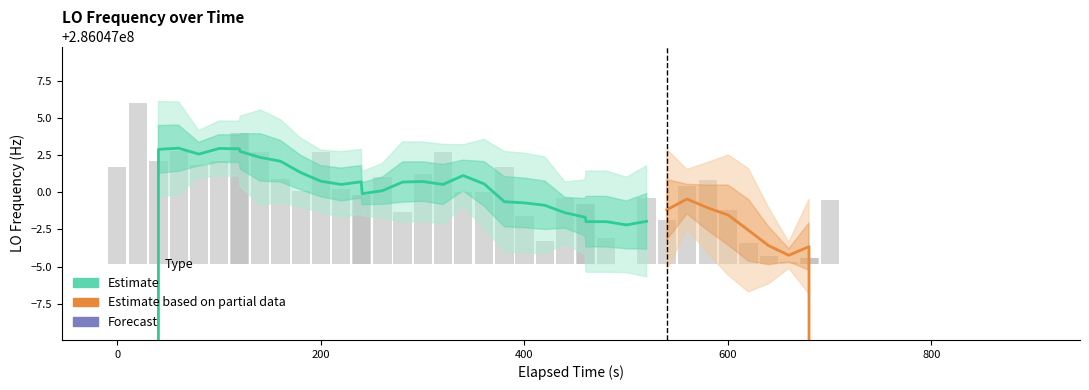

Reading left to right, transcribe all the data shown in this chart.

6.5	10.8	6.9	7.6	6.6	6.9	8.8	8.8	7.5	5.7	4.9	7.5	5.0	4.6	4.6	5.8	3.5	6.0	7.5	4.8	4.8	6.5	3.2	1.5	4.4	4.0	4.0	1.7	0.0	4.4	2.9	5.2	5.6	3.6	1.4	0.5	0.1	0.4	0.4	4.3